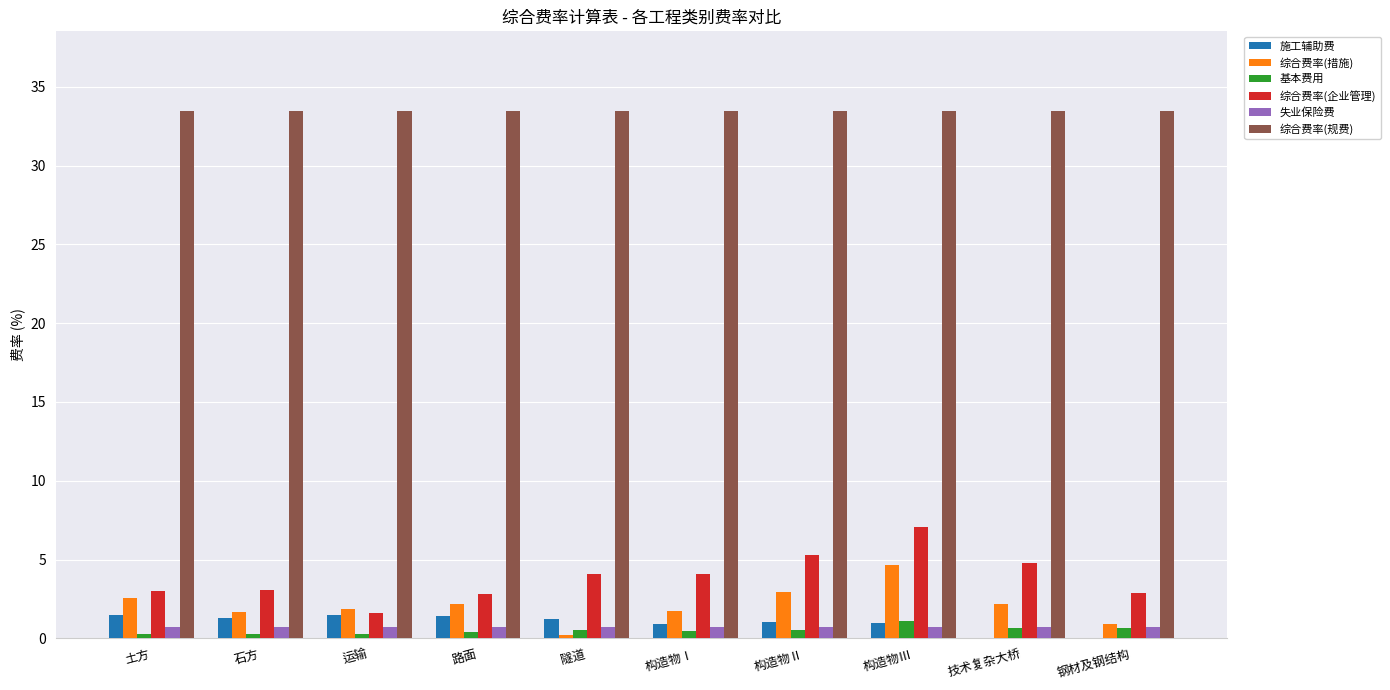

How many groups of bars are there?

10